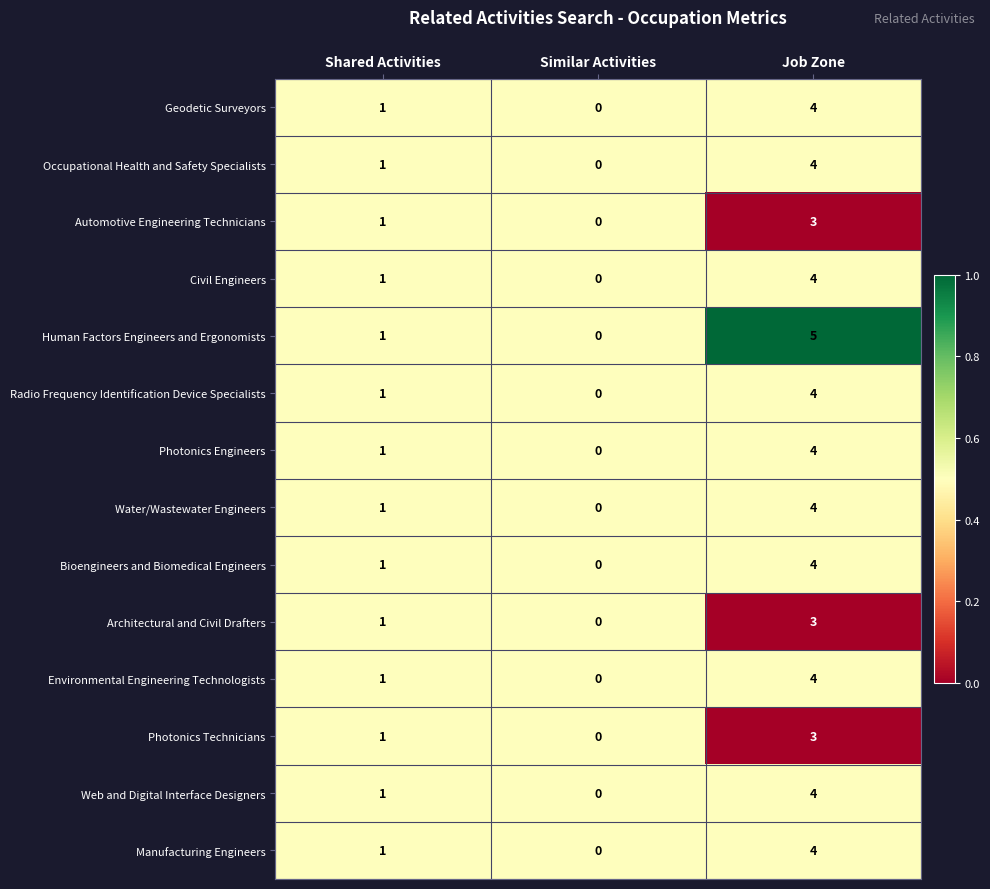

Rank the categories by Architectural and Civil Drafters value from highest to lowest.

Job Zone, Shared Activities, Similar Activities